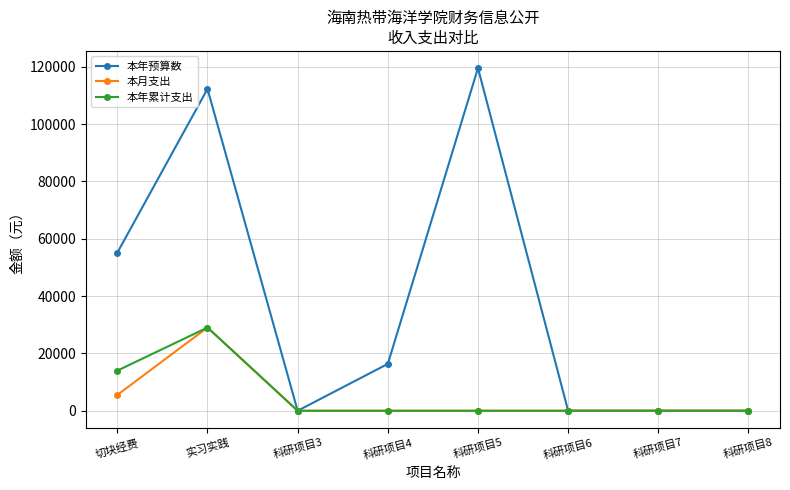

What is the sum of the 本月支出 values at 实习实践 and 科研项目7?

29040.0